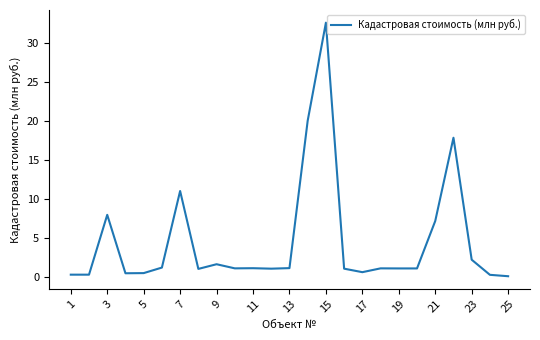

What is the maximum value shown in the chart?

32.6